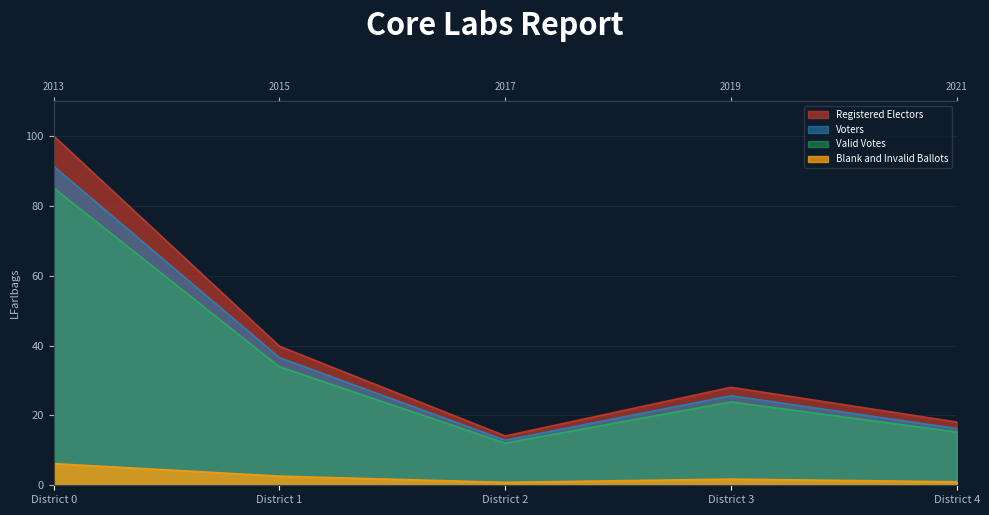

The Registered Electors series shows 100.0 at District 0. True or false?

True